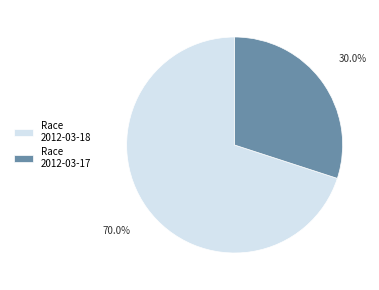

What is the majority slice?

Race 2012-03-18